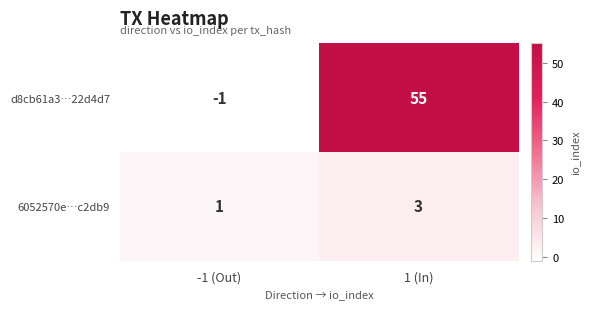

Which series has the largest range (max minus min)?

d8cb61a3…22d4d7